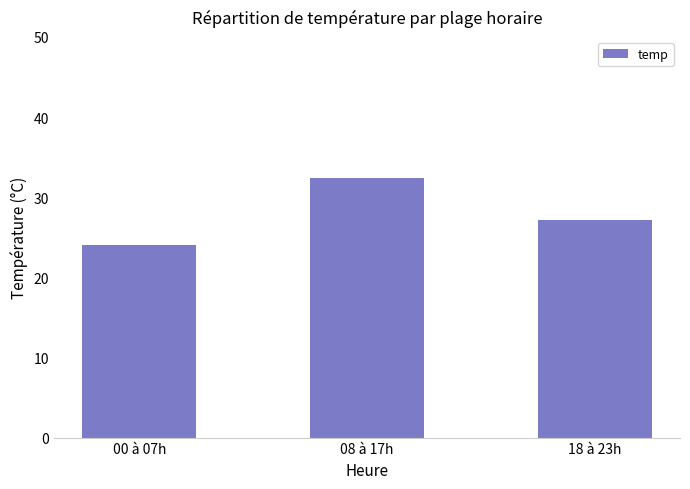

What is the value of the 1st bar from the left?

24.0